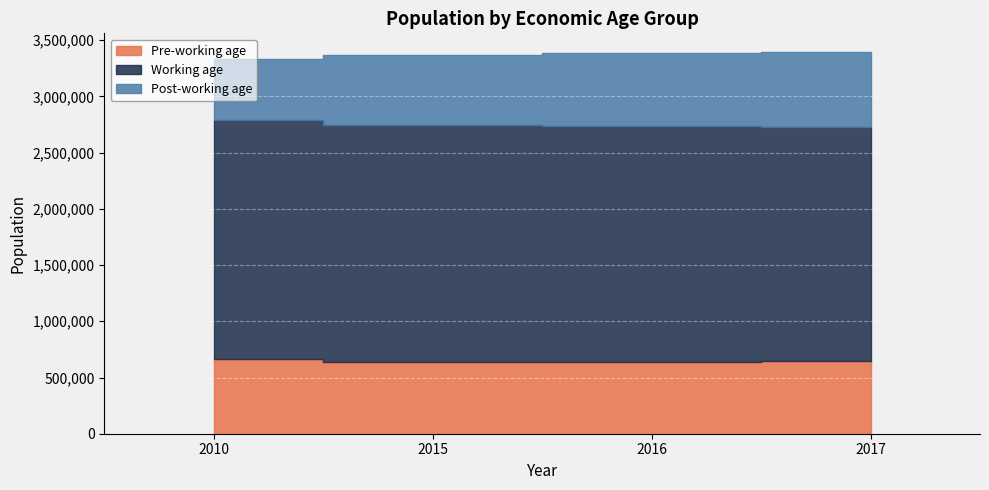

Read the Pre-working age value at 2010.

663462